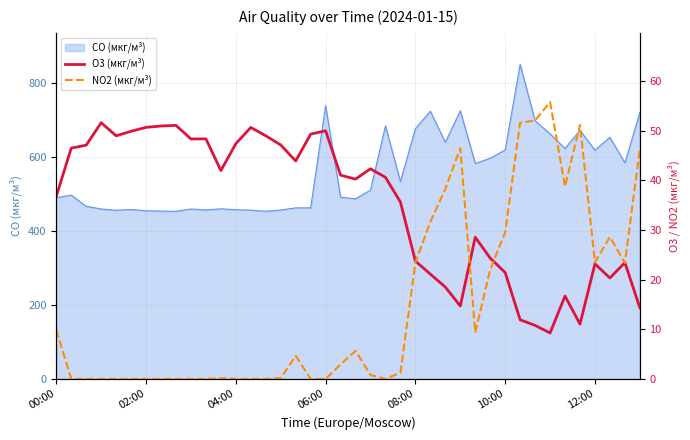

The CO (мкг/м³) series shows 285.9 at 04:00. True or false?

False